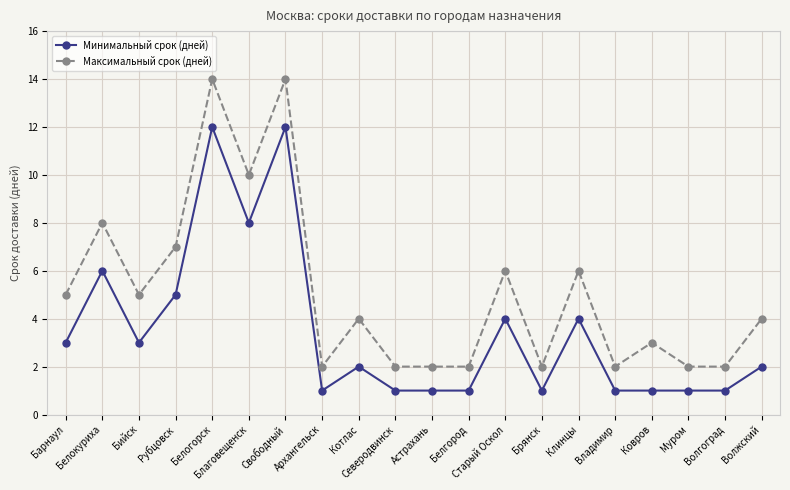

In Максимальный срок (дней), how many points are higher than both neighbors (excluding endpoints)?

7